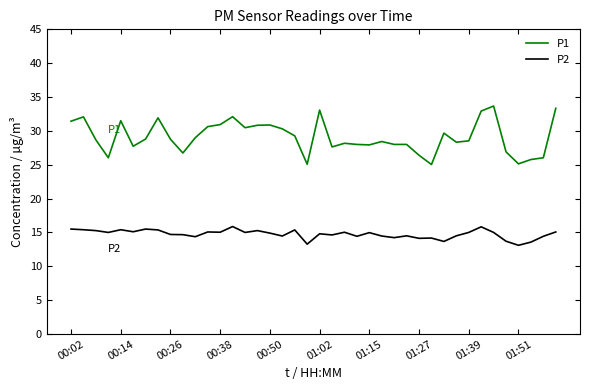

Is this an area chart (filled region under the line)?

No